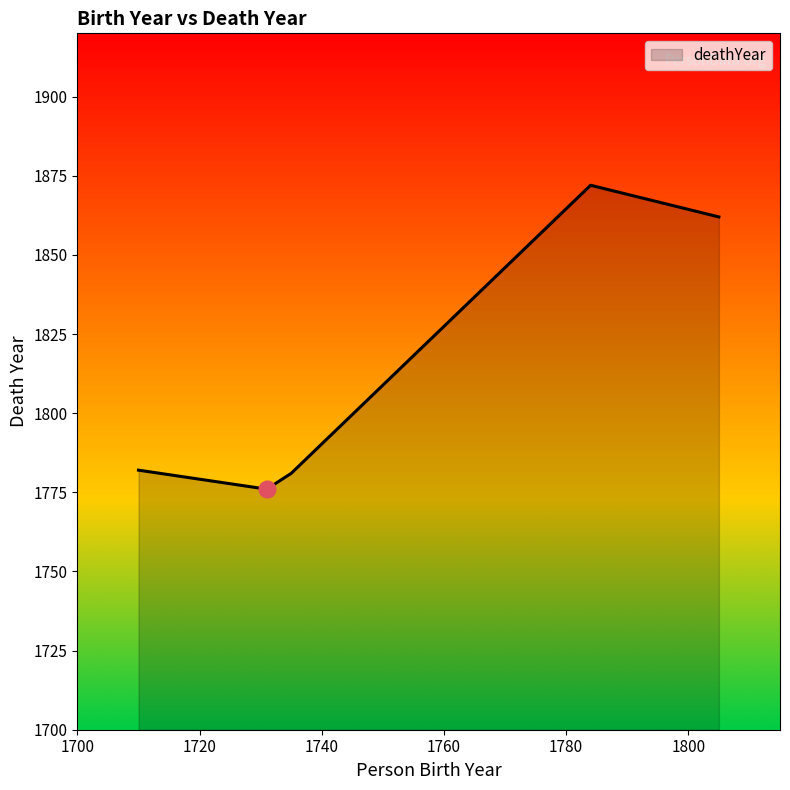

What is the difference between the maximum and minimum values?

96